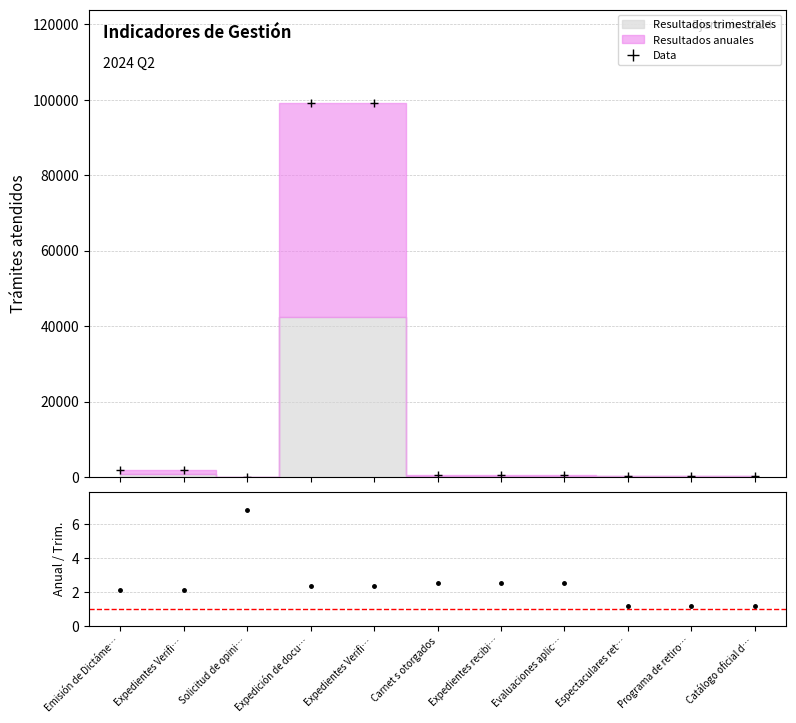

Where is the first local minimum?

Solicitud de opini…